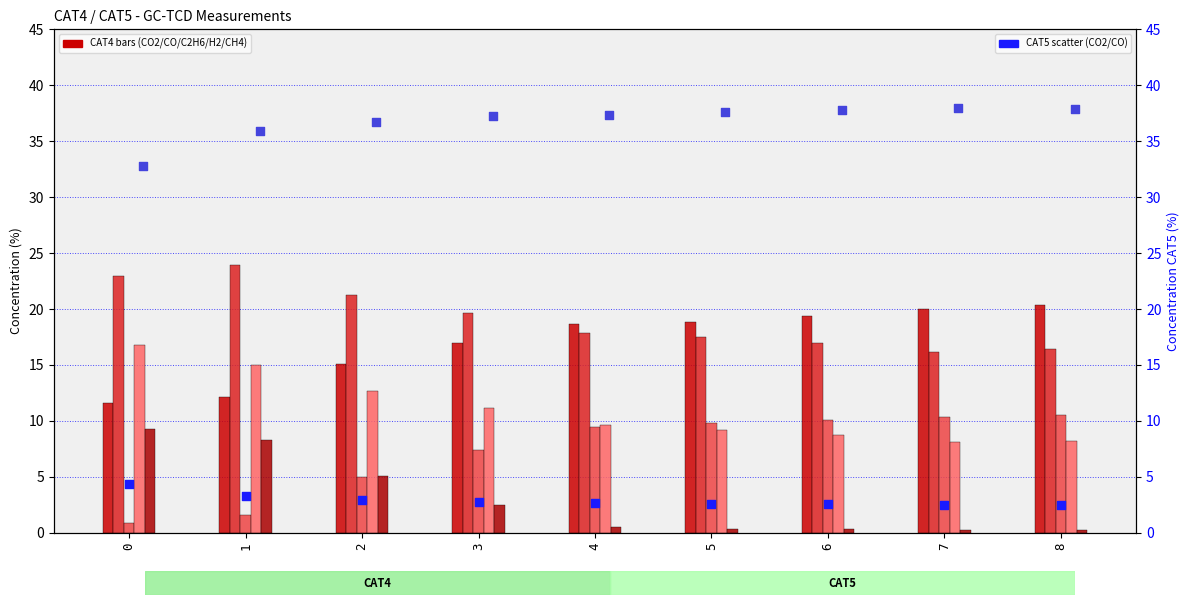

What is the total value across all series at 3?

57.6